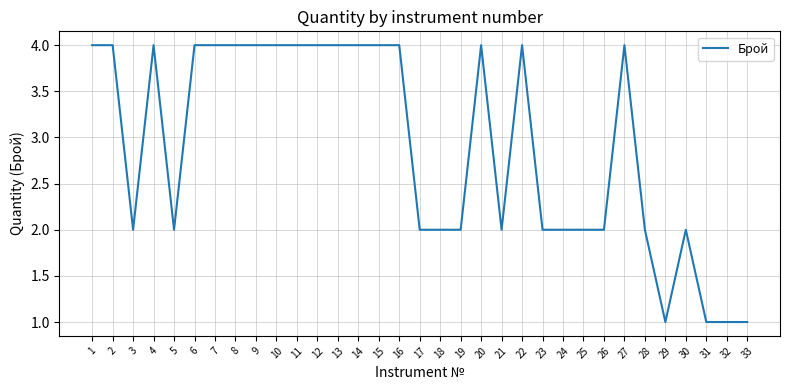

What is the difference between the values at 29 and 13?

3